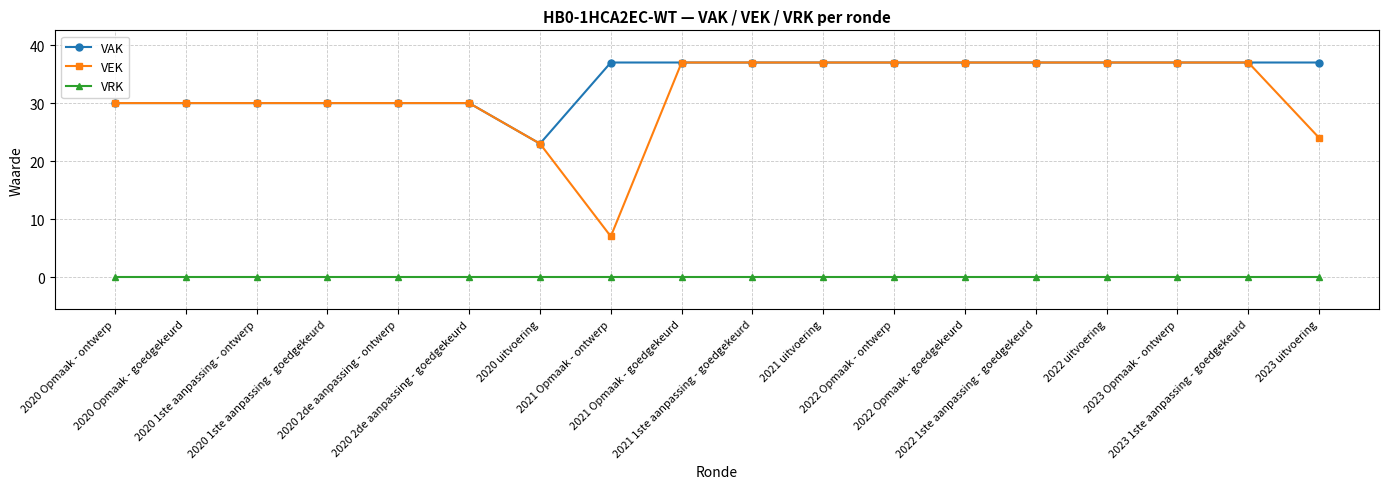

How many VEK values are between 30 and 37?

15